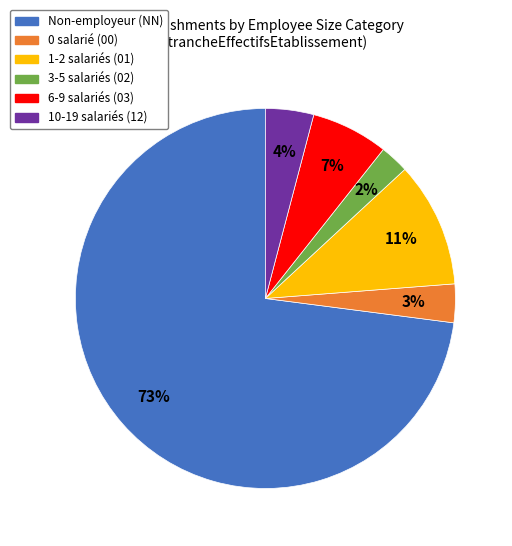

Is there any slice that represents more than half of the pie?

Yes